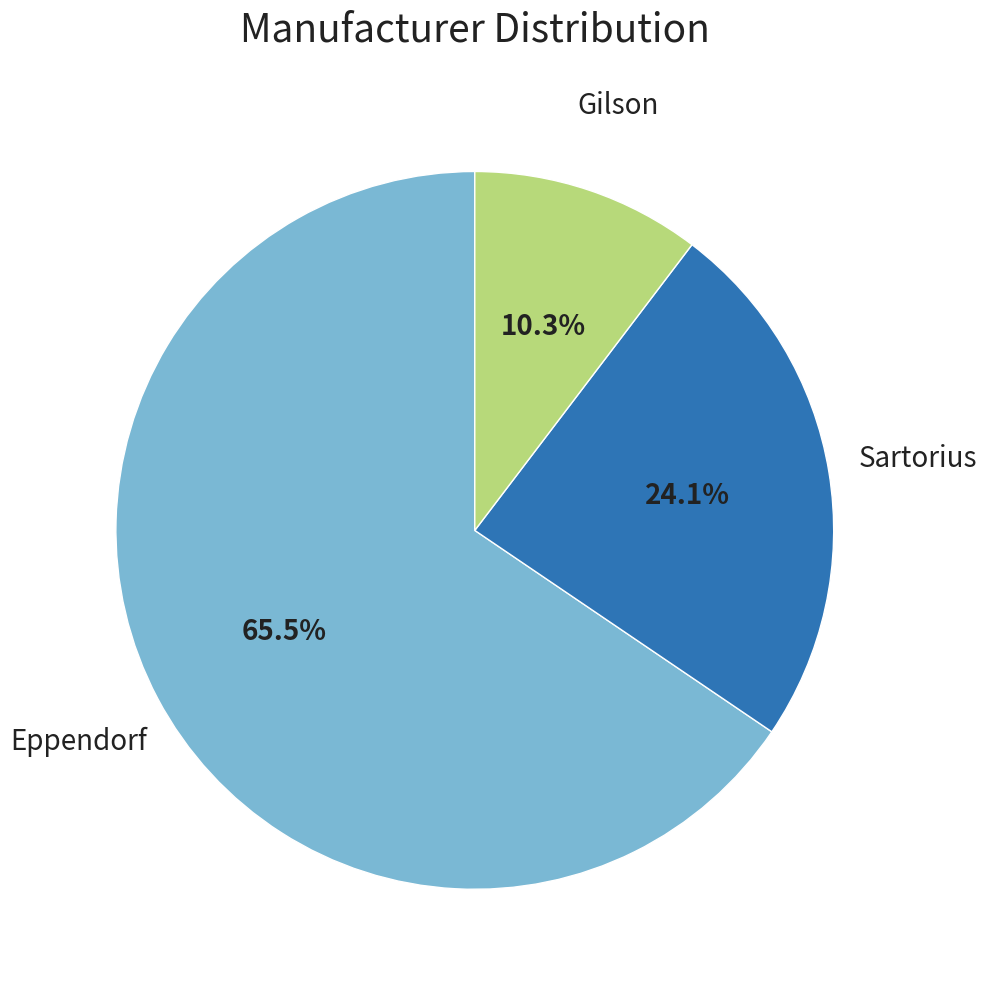

Is there a majority slice in this chart?

Yes